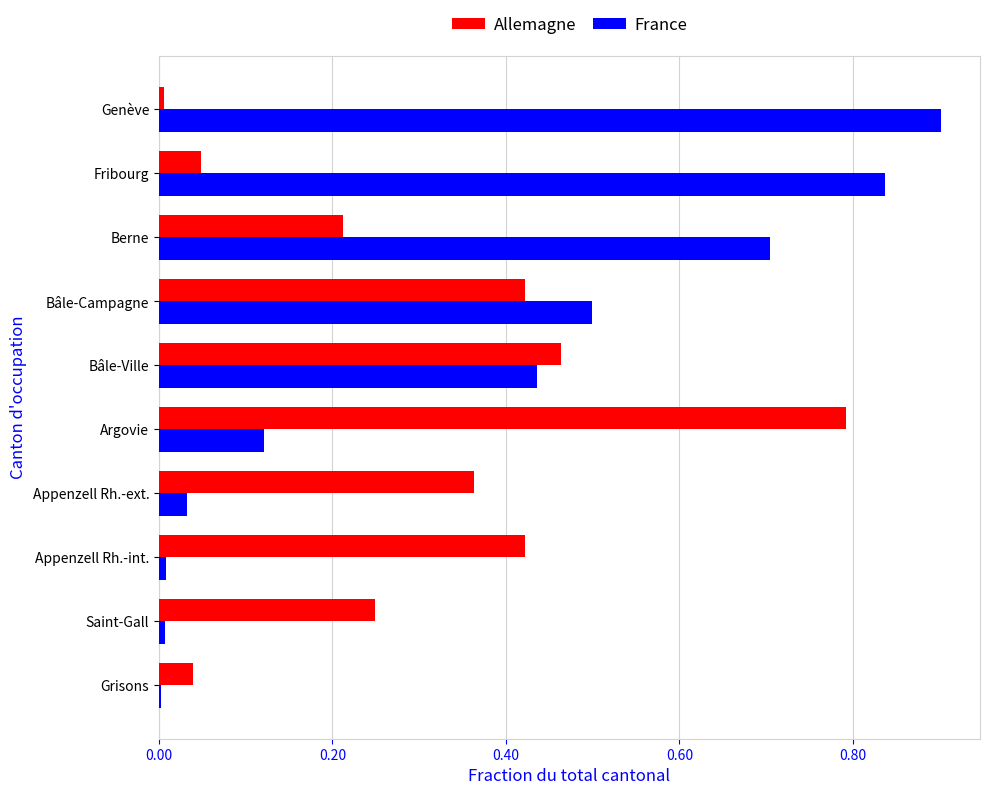

What is the sum of all France values?

3.5